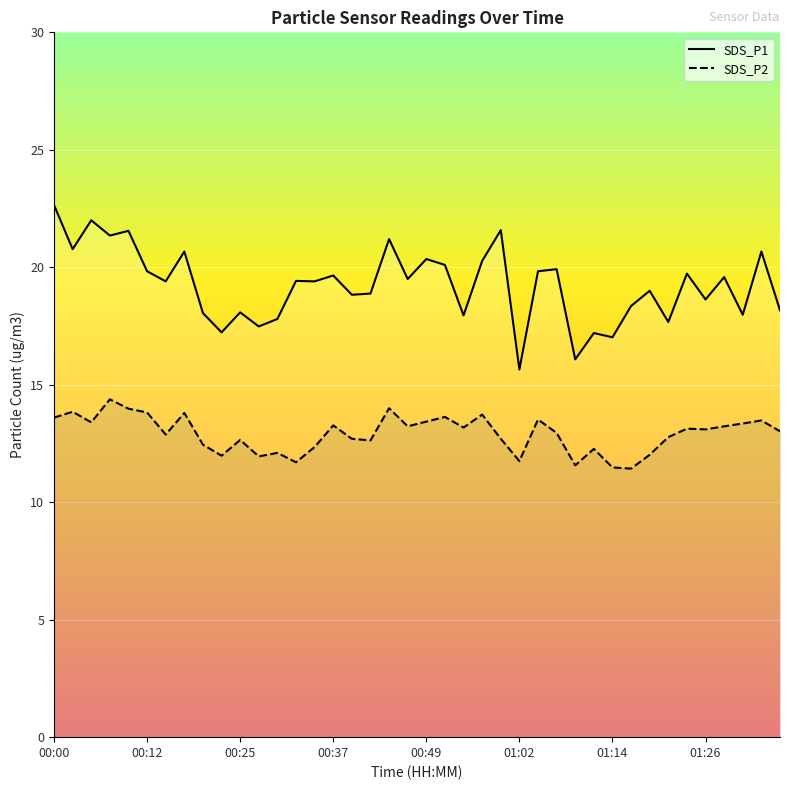

True or false: SDS_P2 has a value of 24.2 at 00:37.

False